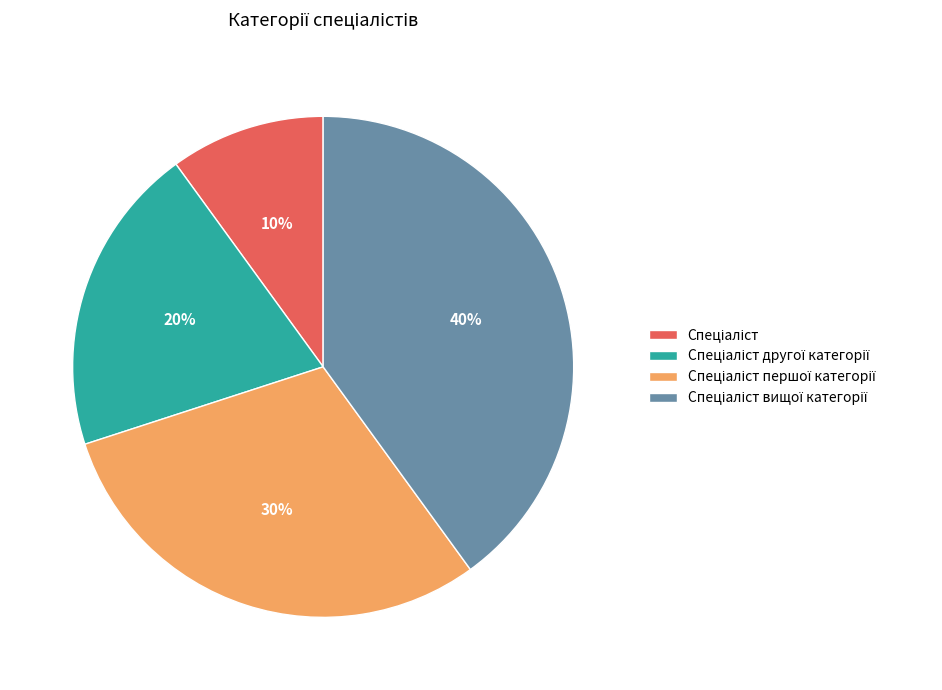

Does any single category account for the majority?

No